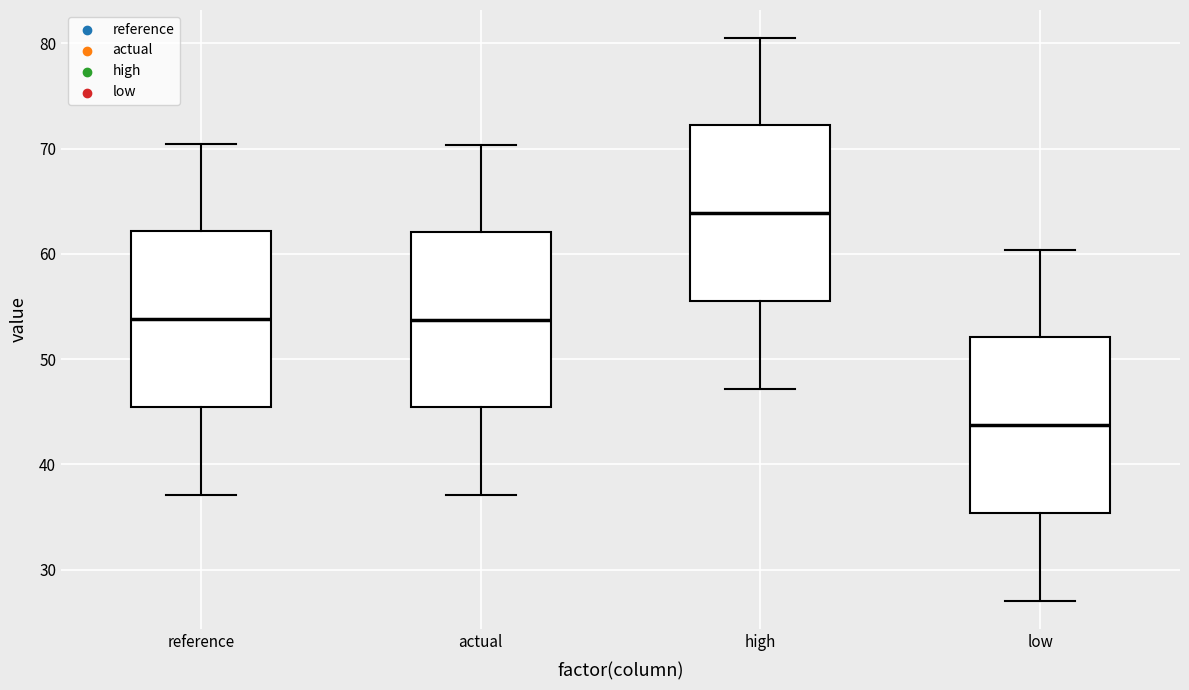

Where does the median line of the box for low sit on the y-axis? The values are not printed on the chart, so give them approximately, as read against the axis.

44